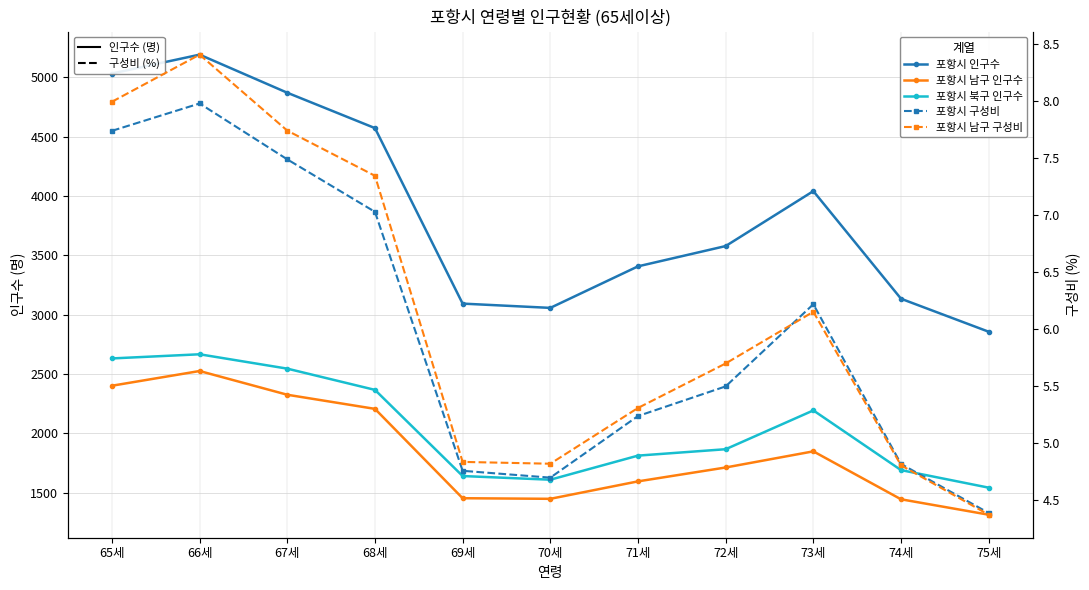

What position from the left is 65세?

1